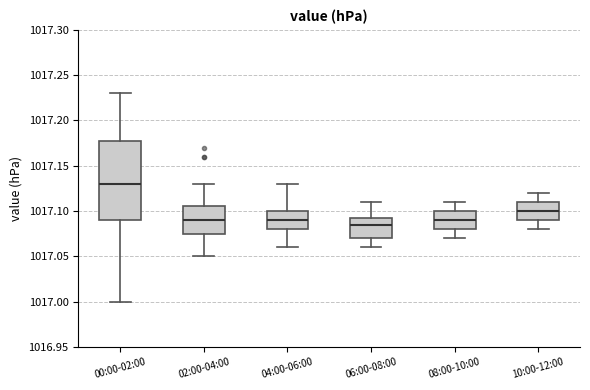

Where is the lower edge of the box for 06:00-08:00 on the y-axis? The values are not printed on the chart, so give them approximately, as read against the axis.

1017.070